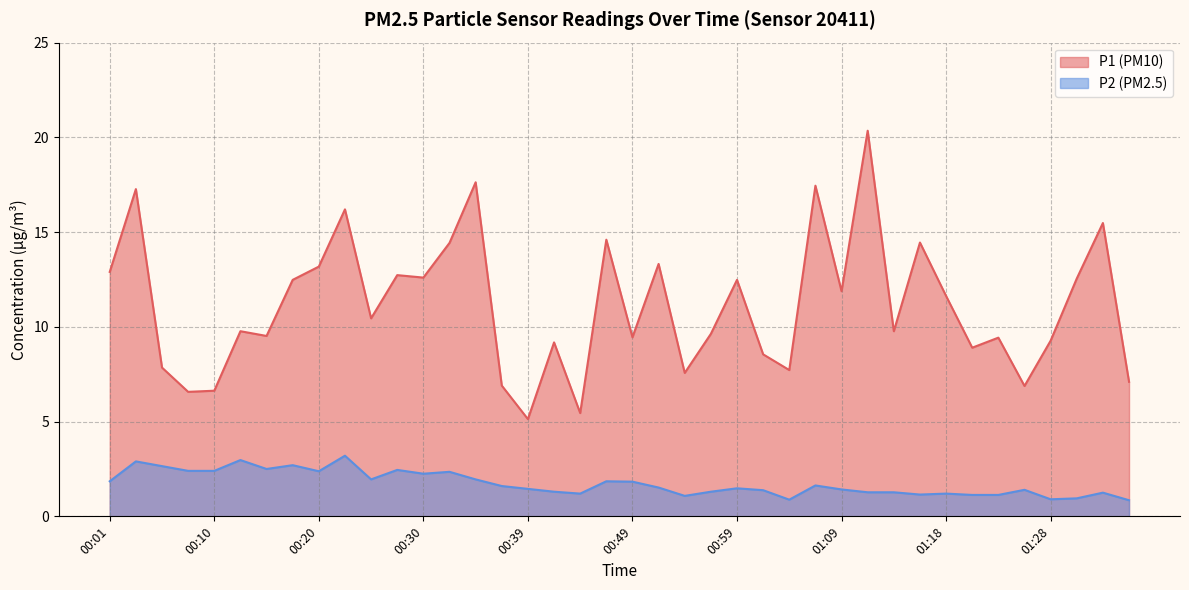

True or false: P2 and P1 intersect in this chart.

False